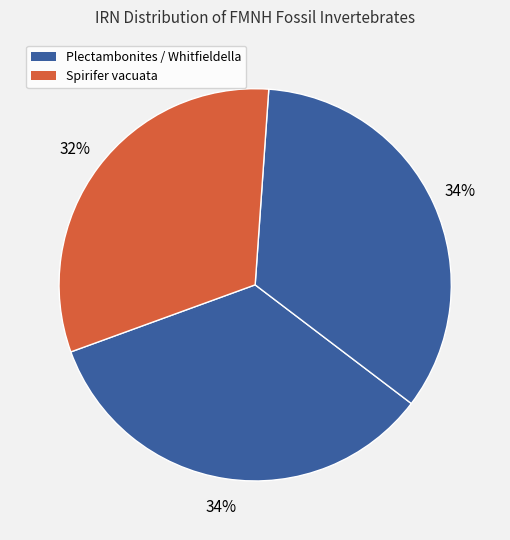

How many slices are in this pie chart?

3